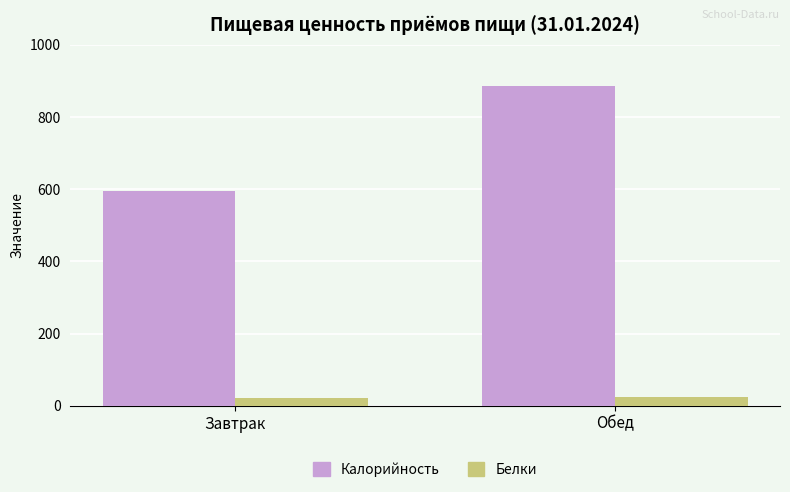

What are all the series names shown in the legend?

Калорийность, Белки